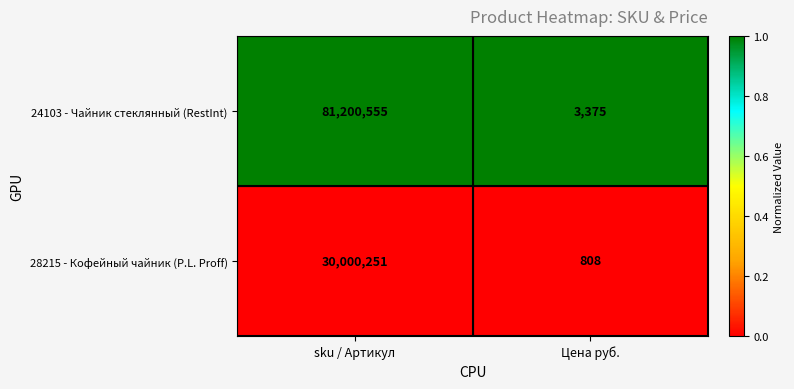

What is the maximum value shown in the chart?

81200555